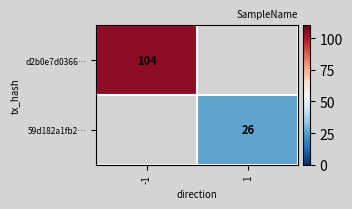

The 59d182a1fb2… series shows 38 at 1. True or false?

False